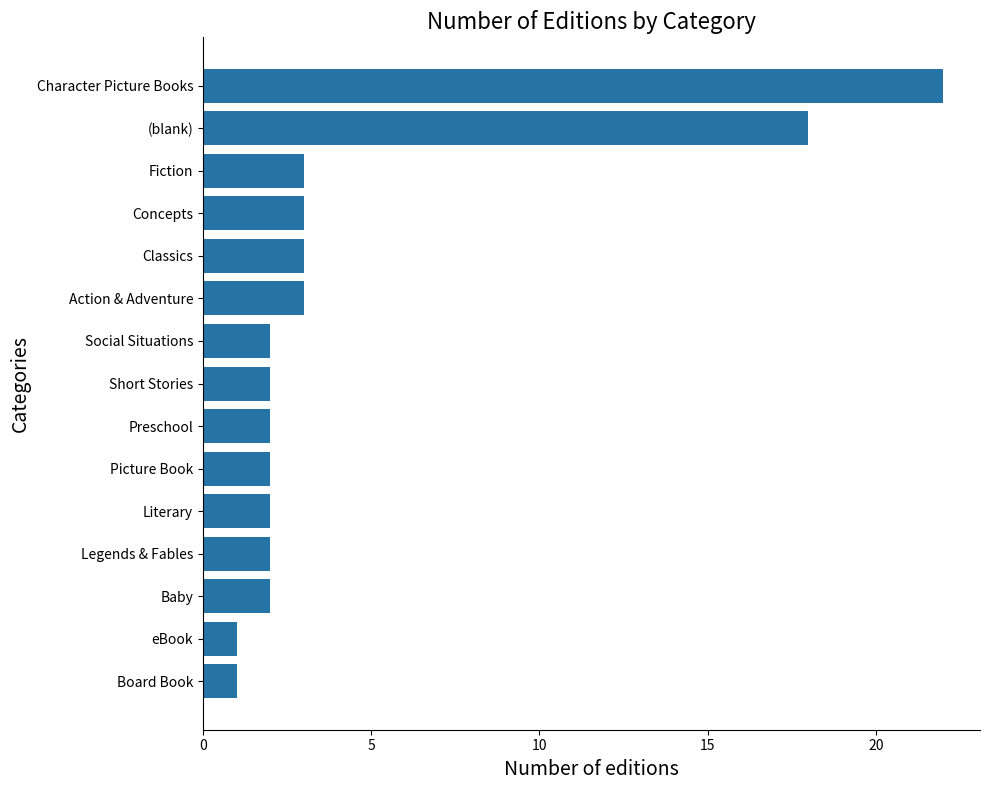

What is the difference between the second highest and minimum values?

17